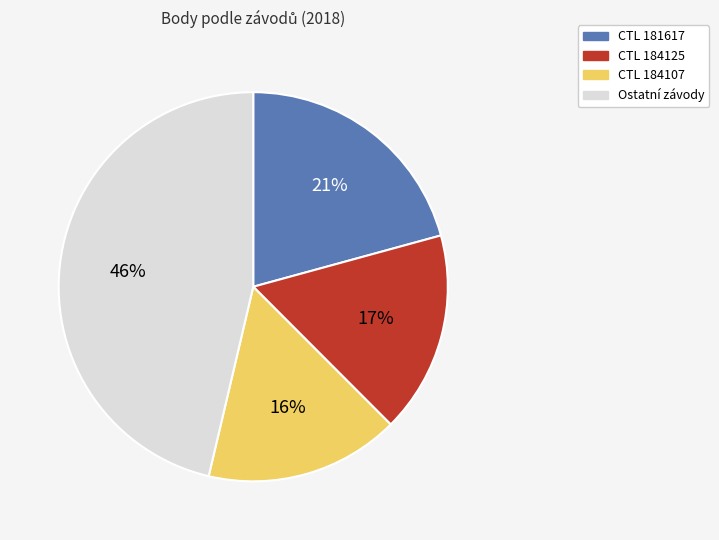

To the nearest percent, what is the difference between the largest and smallest slice percentages?

30%